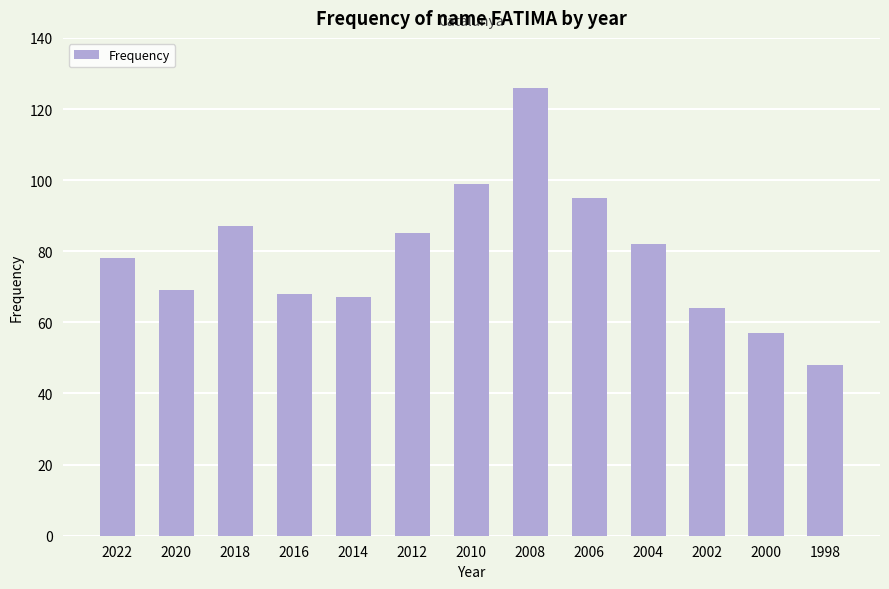

How many bars are there in total?

13